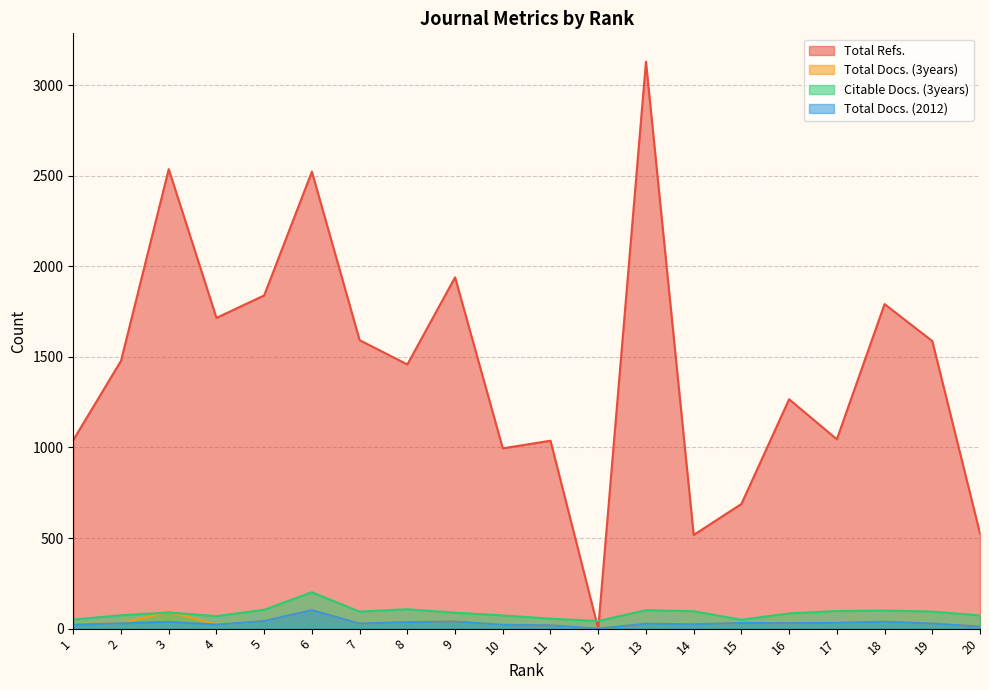

True or false: Total Refs. and Total Docs. (2012) cross at least once.

False